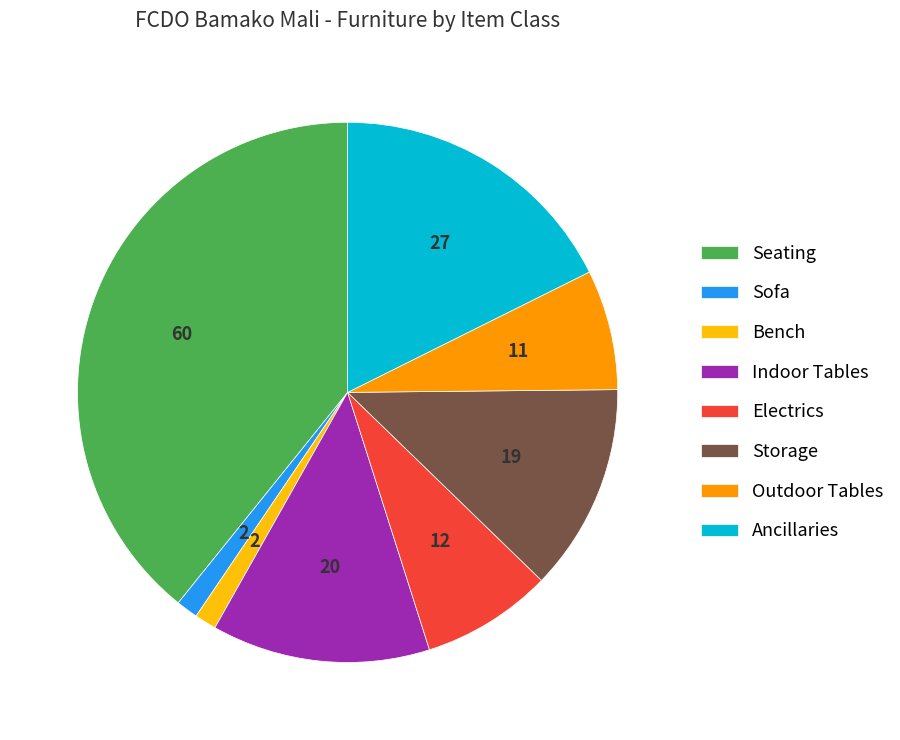

Approximately how many times larger is the value at Storage compared to Electrics?

1.6